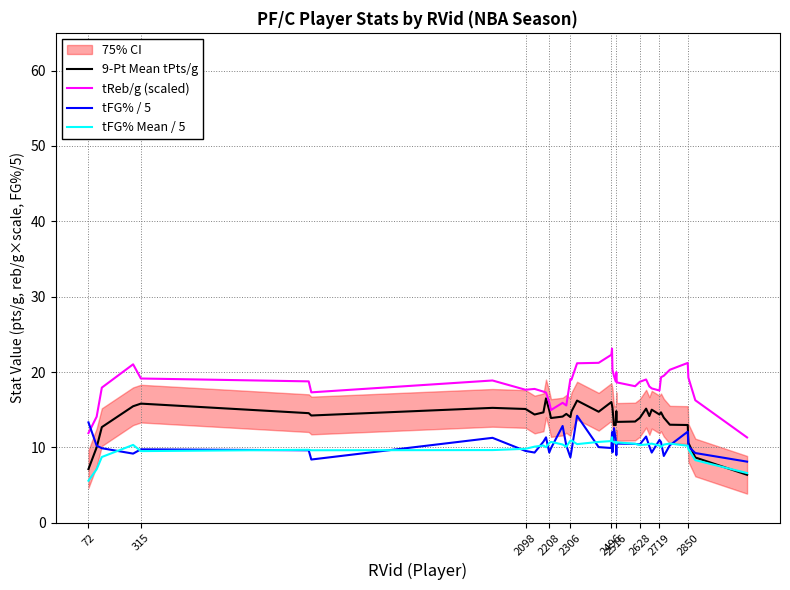

Which series ends up on top after the final intersection of tFG% / 5 and tReb/g (scaled)?

tReb/g (scaled)